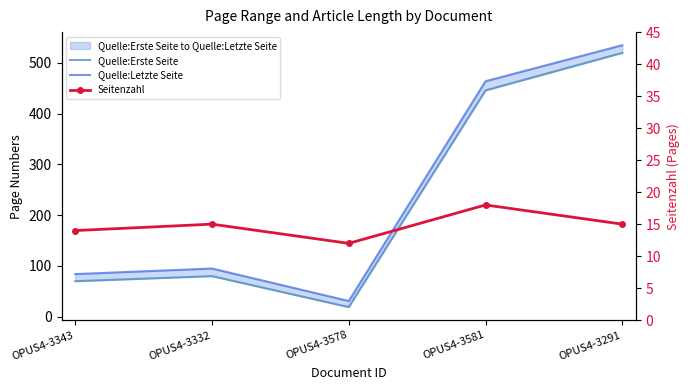

What is the label of the 1st point from the left?

OPUS4-3343